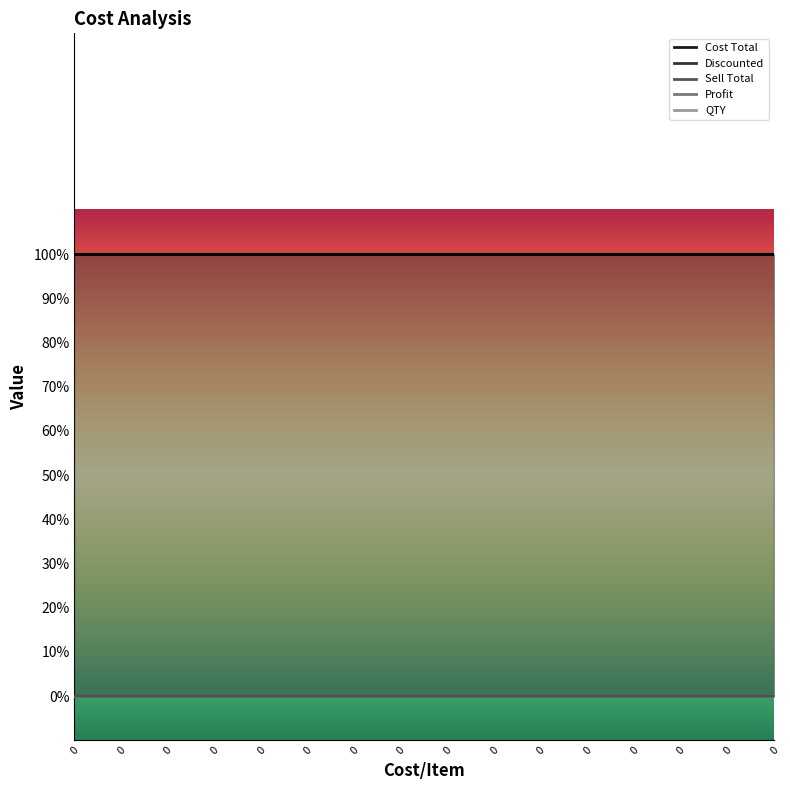

What are all the series names shown in the legend?

Cost Total, Discounted, Sell Total, Profit, QTY